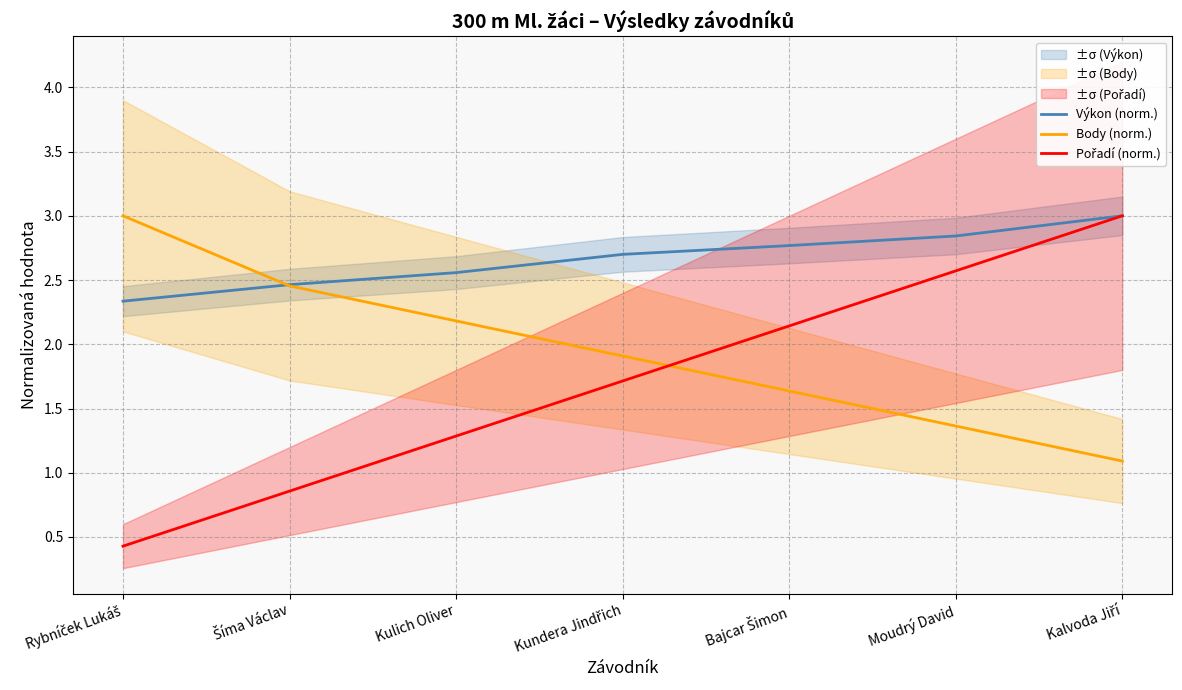

List the series in order of their overall mean, lowest first.

Pořadí (norm.), Body (norm.), Výkon (norm.)